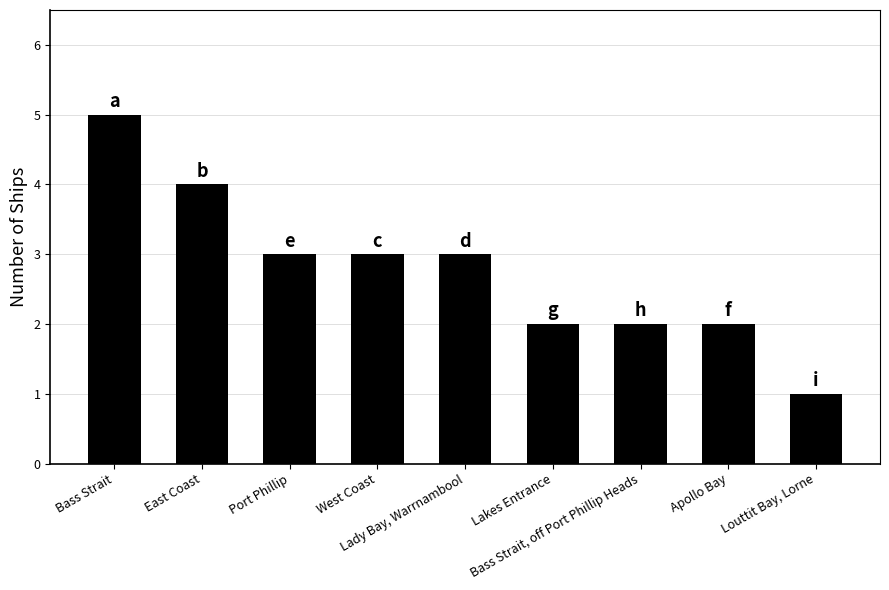

What is the label of the 7th bar from the left?

Bass Strait, off Port Phillip Heads